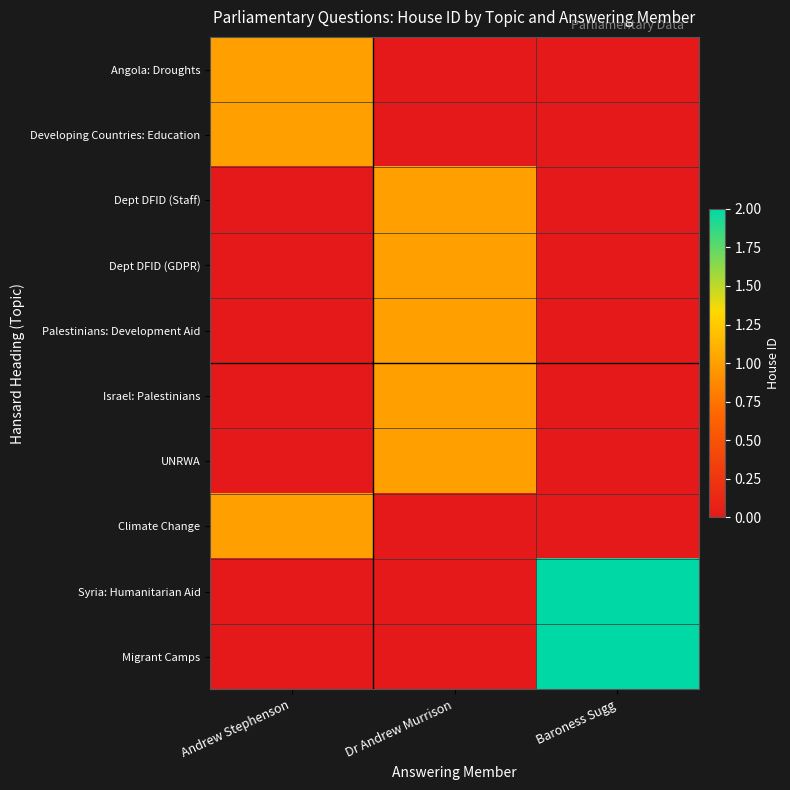

Which category has the highest value across all series?

Baroness Sugg